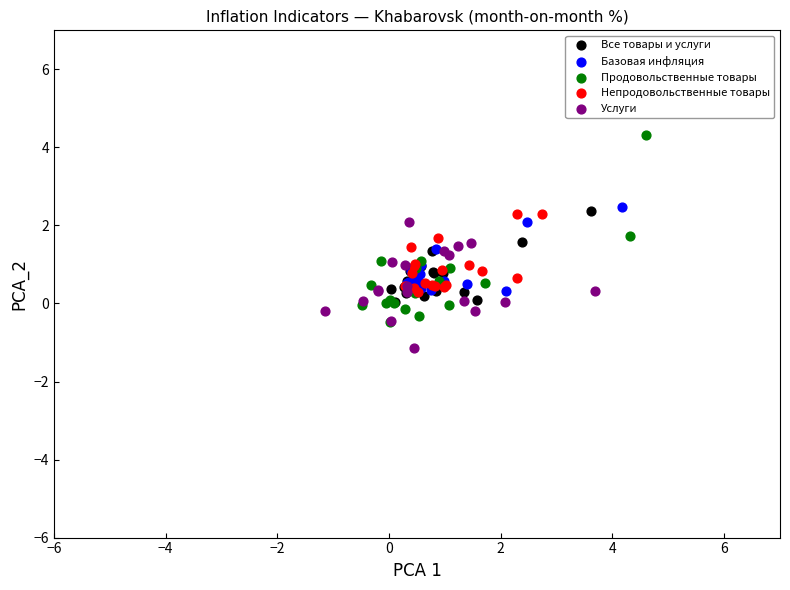

Which series has the widest spread of Y values?

Продовольственные товары